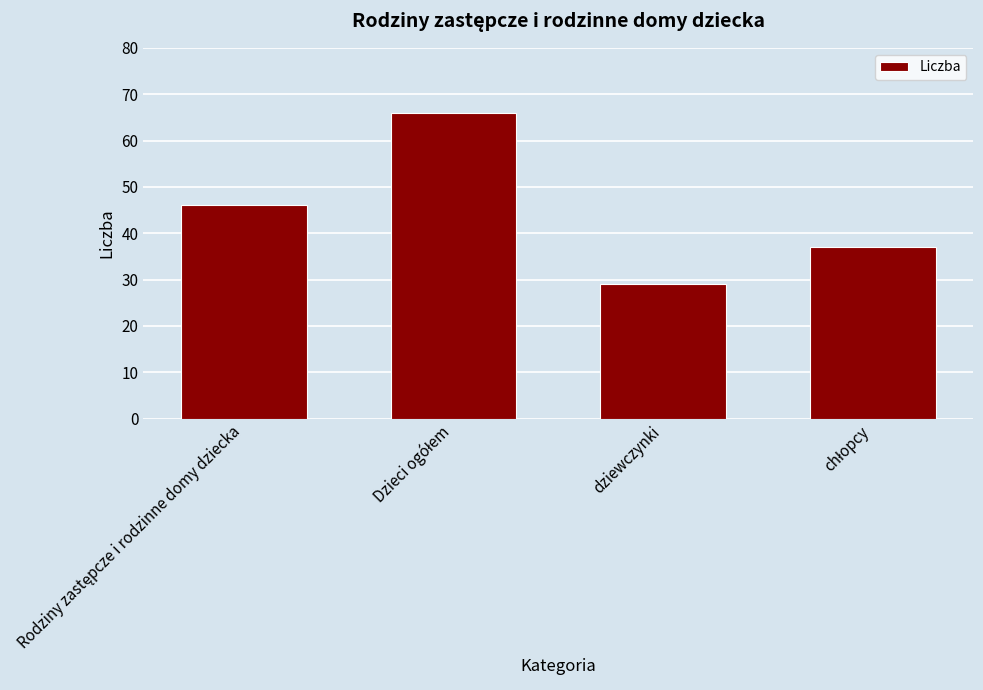

The chart shows a value of 29 at dziewczynki. True or false?

True